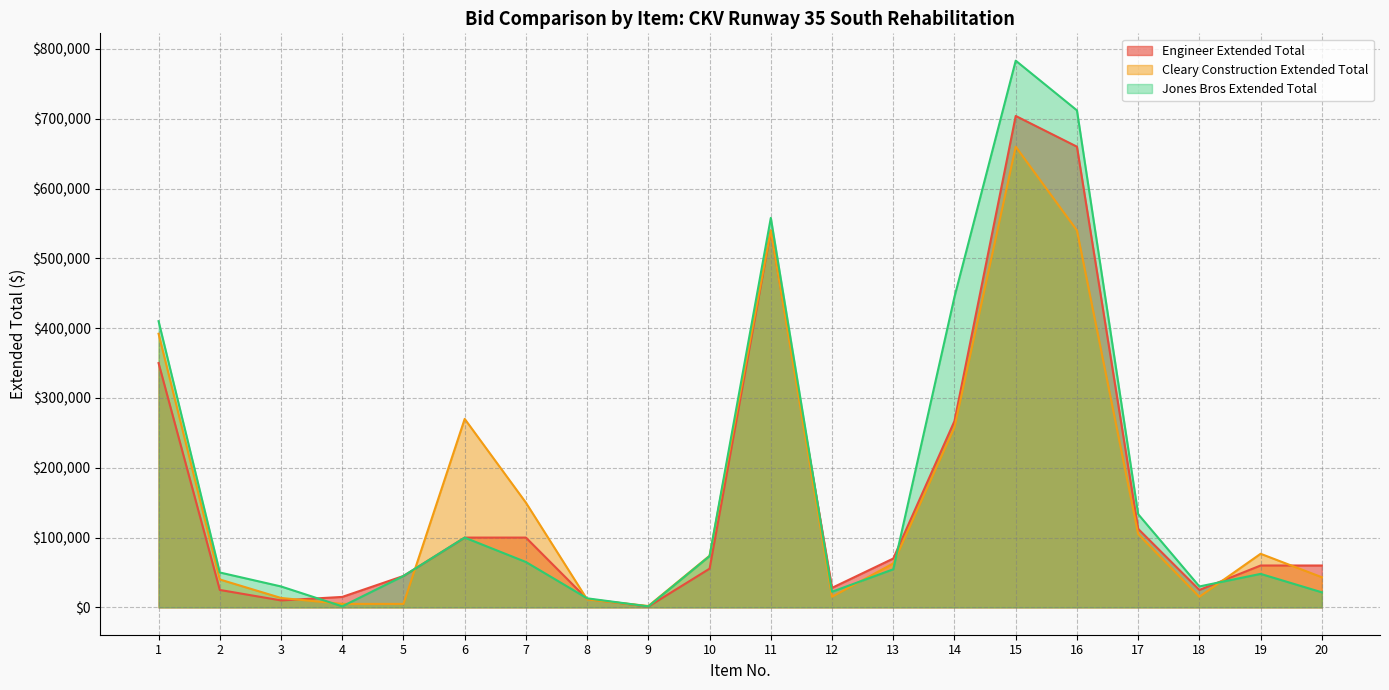

At 13, list the series in order from largest to smallest.

Engineer Extended Total, Cleary Construction Extended Total, Jones Bros Extended Total